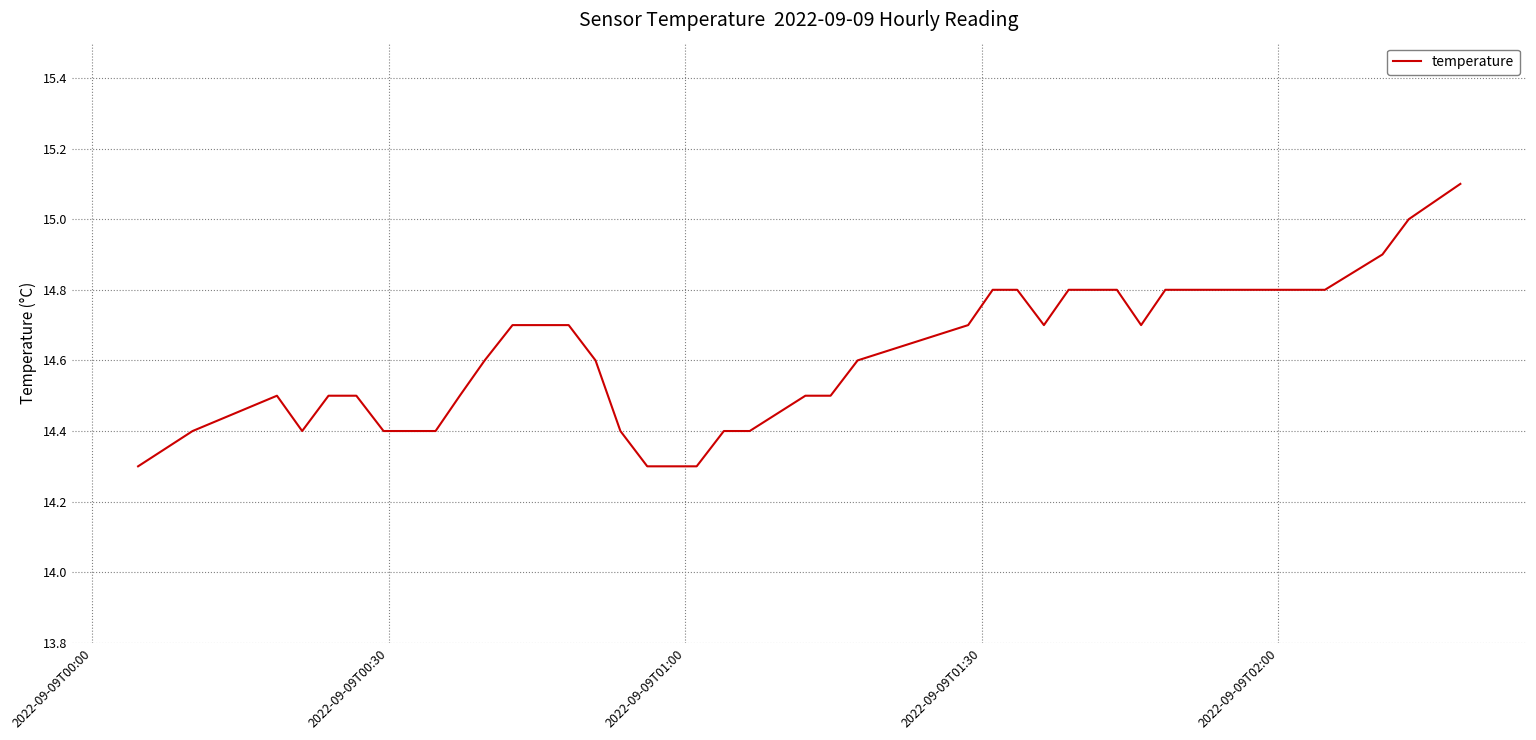

What is the greatest value displayed?

15.1